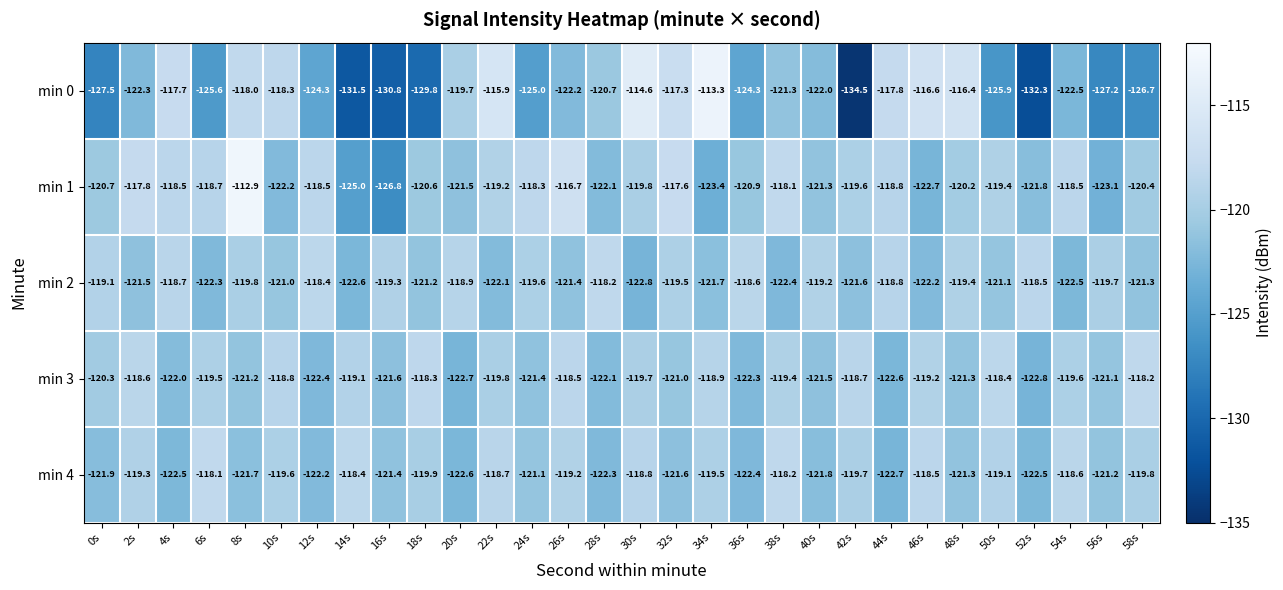

Is it true that min 0 equals -64.2 at 24s?

False